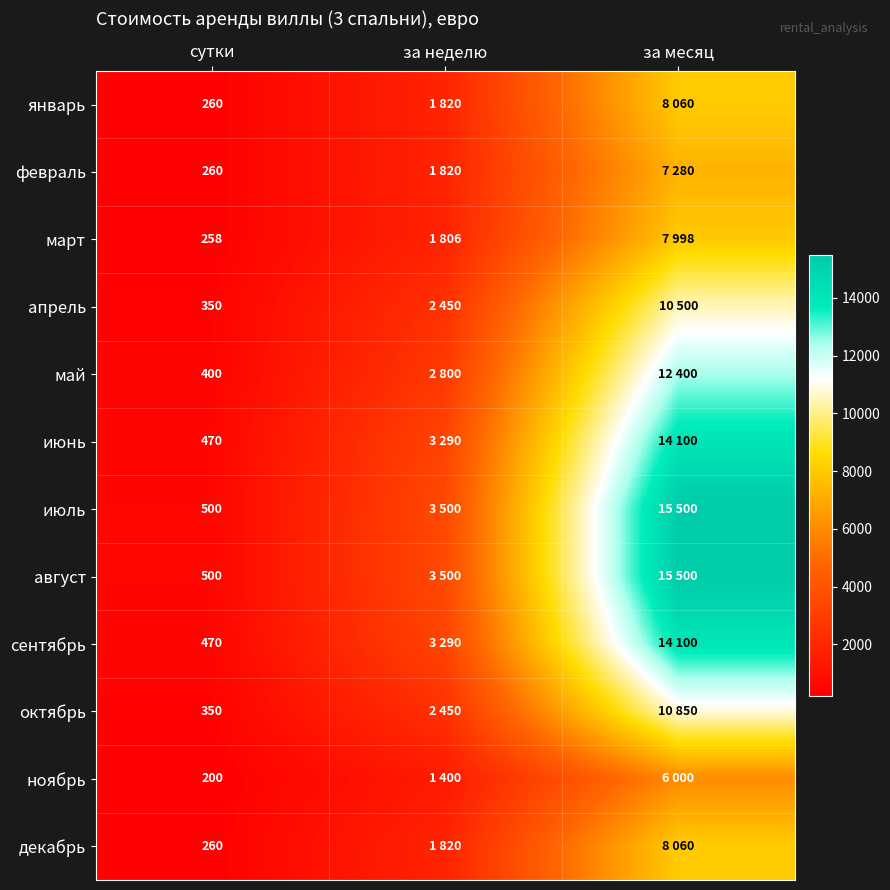

What is the spread (max minus min) of values at сутки?

300